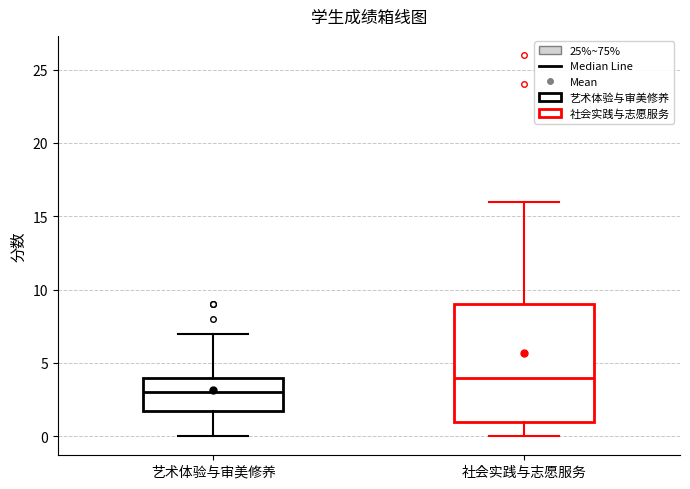

Which box is the tallest, from its lower edge to its upper edge?

社会实践与志愿服务